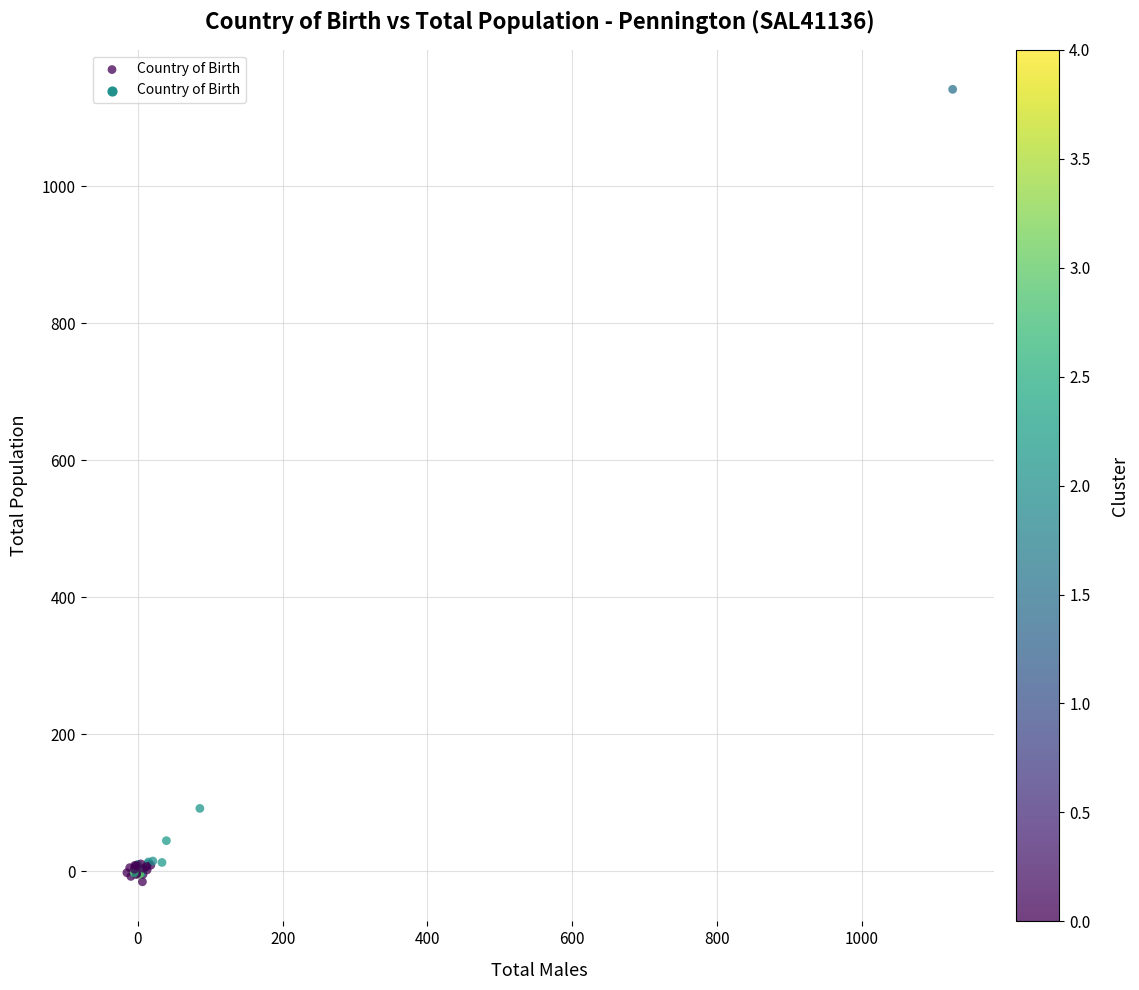

What Y value in the scatter plot is closest to 563?

91.5